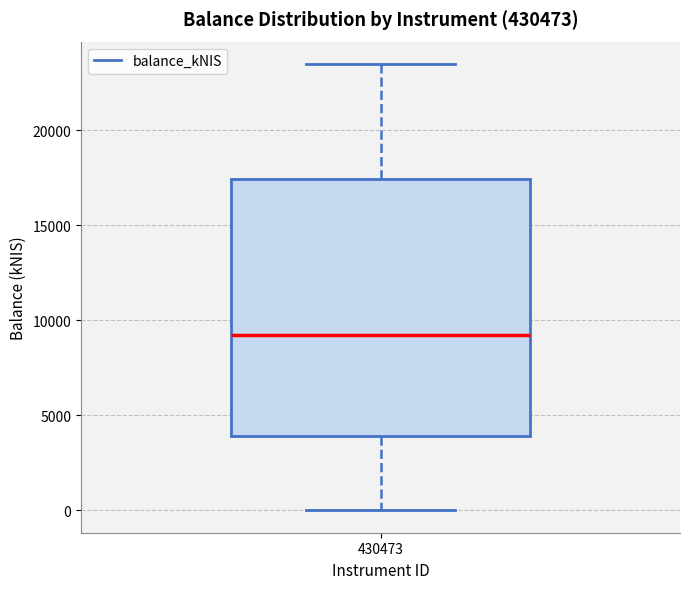

Where is the upper edge of the box at x = 430473 on the y-axis? The values are not printed on the chart, so give them approximately, as read against the axis.

17500